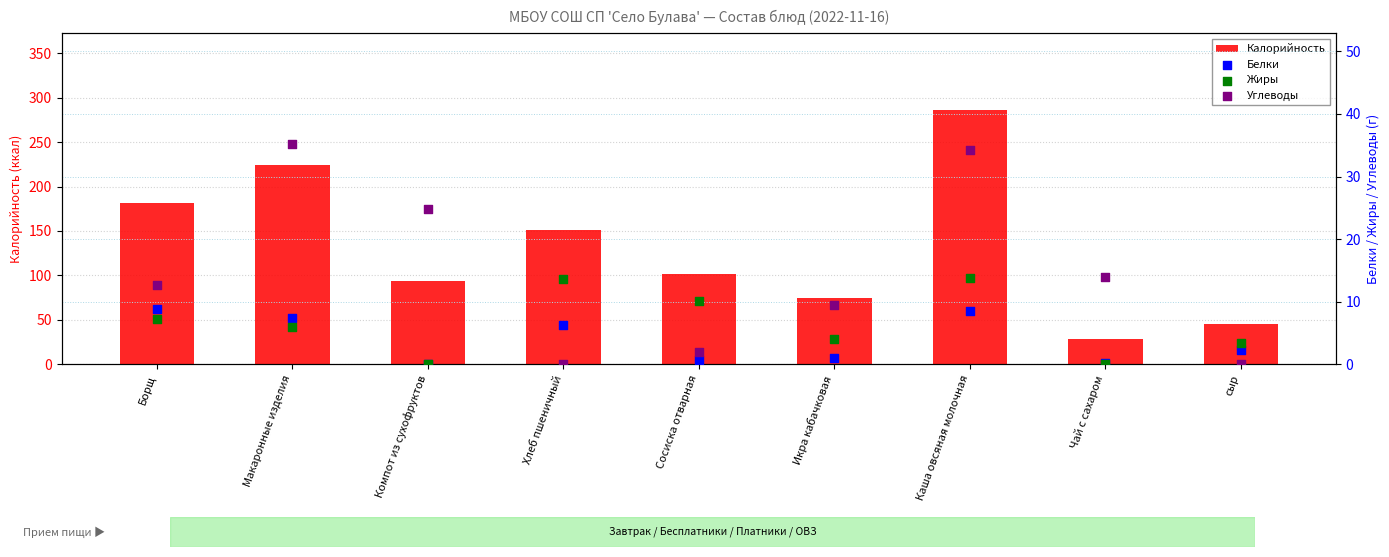

Which series has the widest spread of Y values?

Калорийность